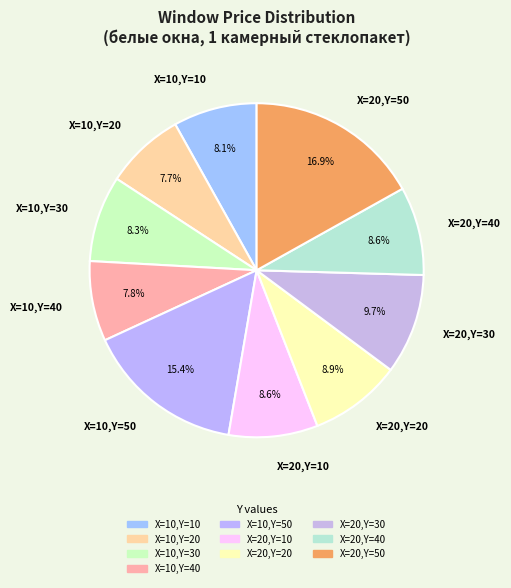

Is X=10,Y=10 the majority of the pie?

No